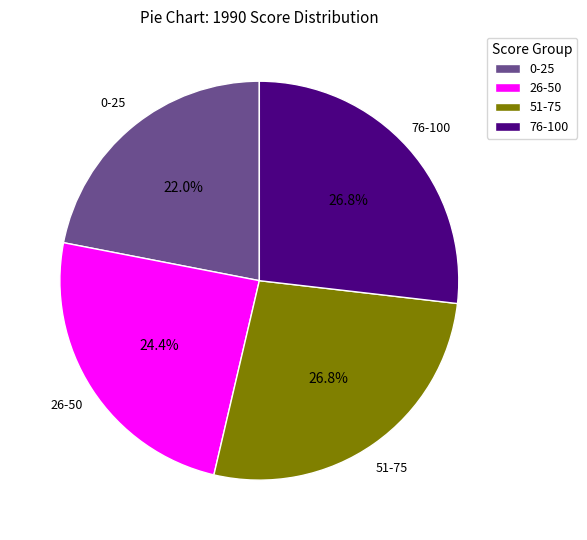

Which has a higher value, 51-75 or 26-50?

51-75